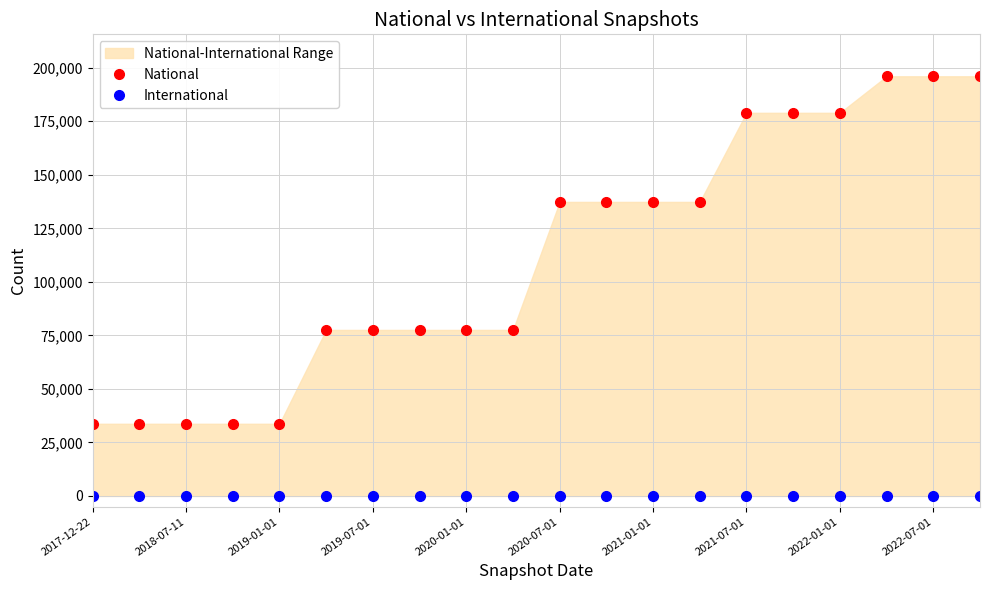

How many data points does each series have?

20